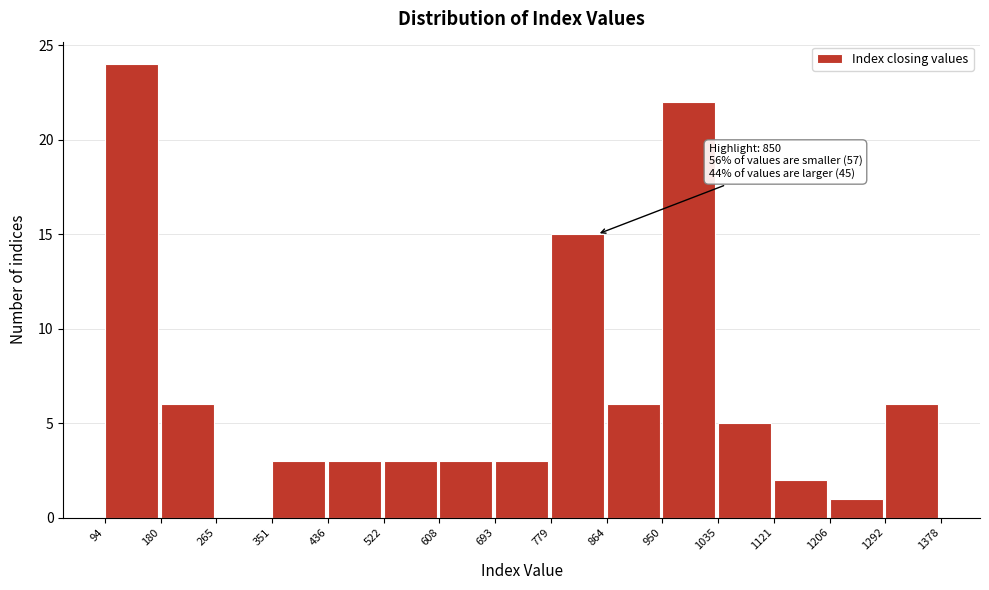

Which range on the x-axis has the tallest bar?

94 to 180